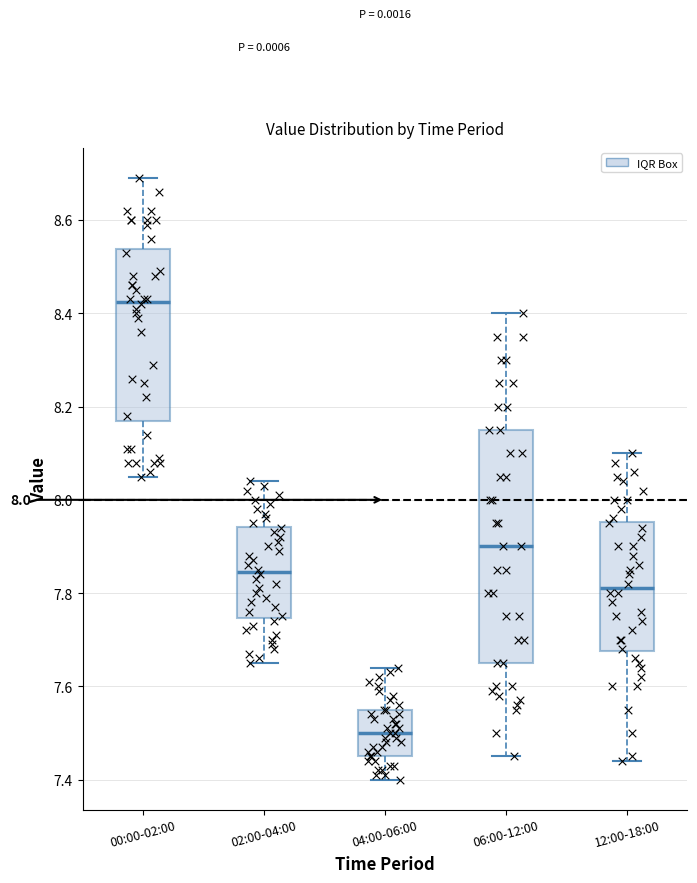

Which box's median line is the highest?

00:00-02:00